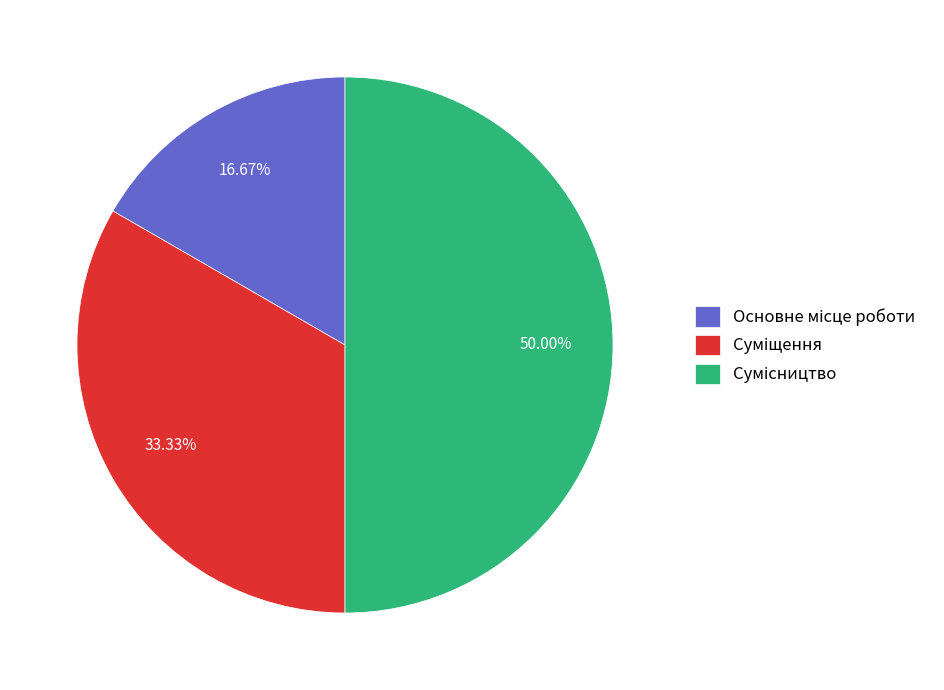

What is the change in value from Основне місце роботи to Суміщення?

+1